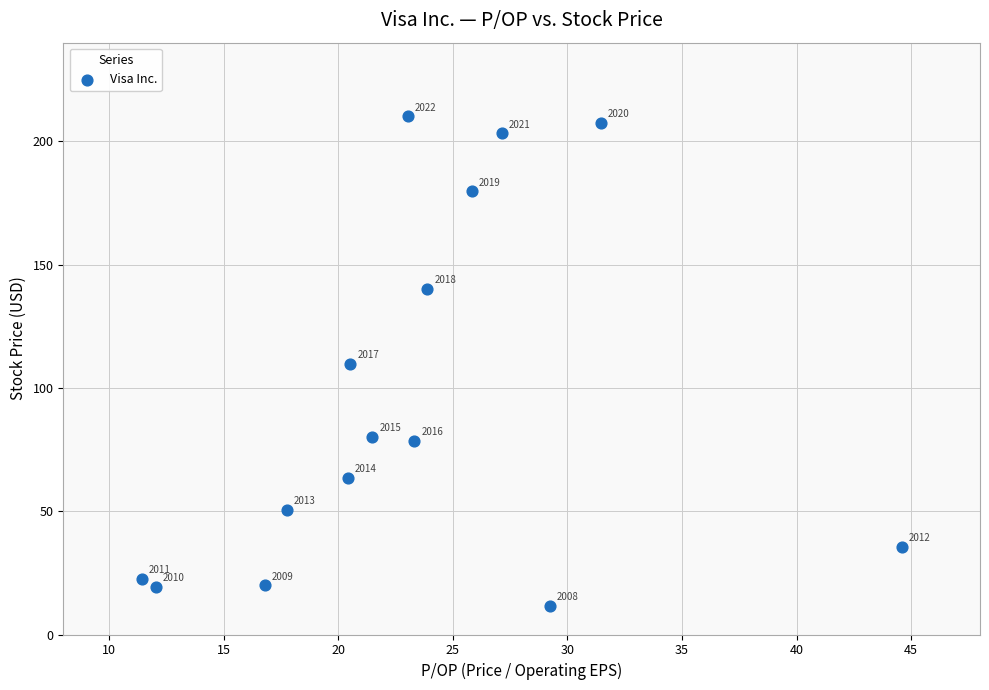

What is the range of X values (max minus min)?

33.2